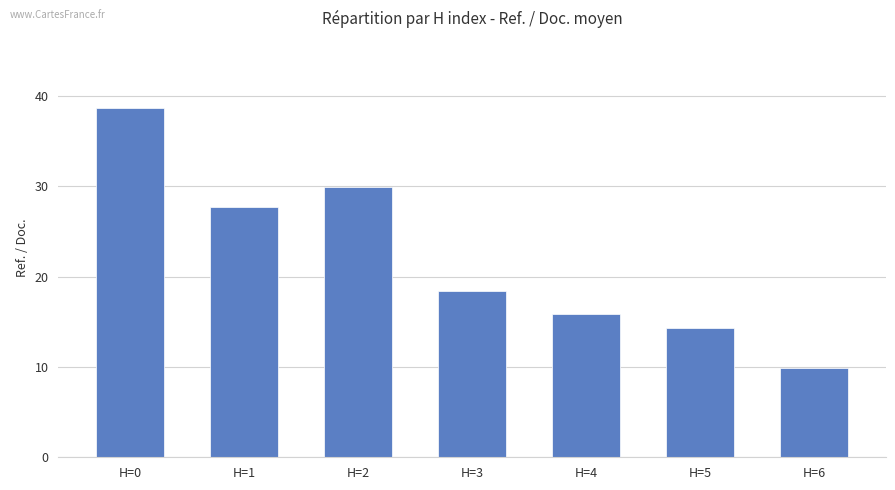

Between H=0 and H=3, which is larger?

H=0